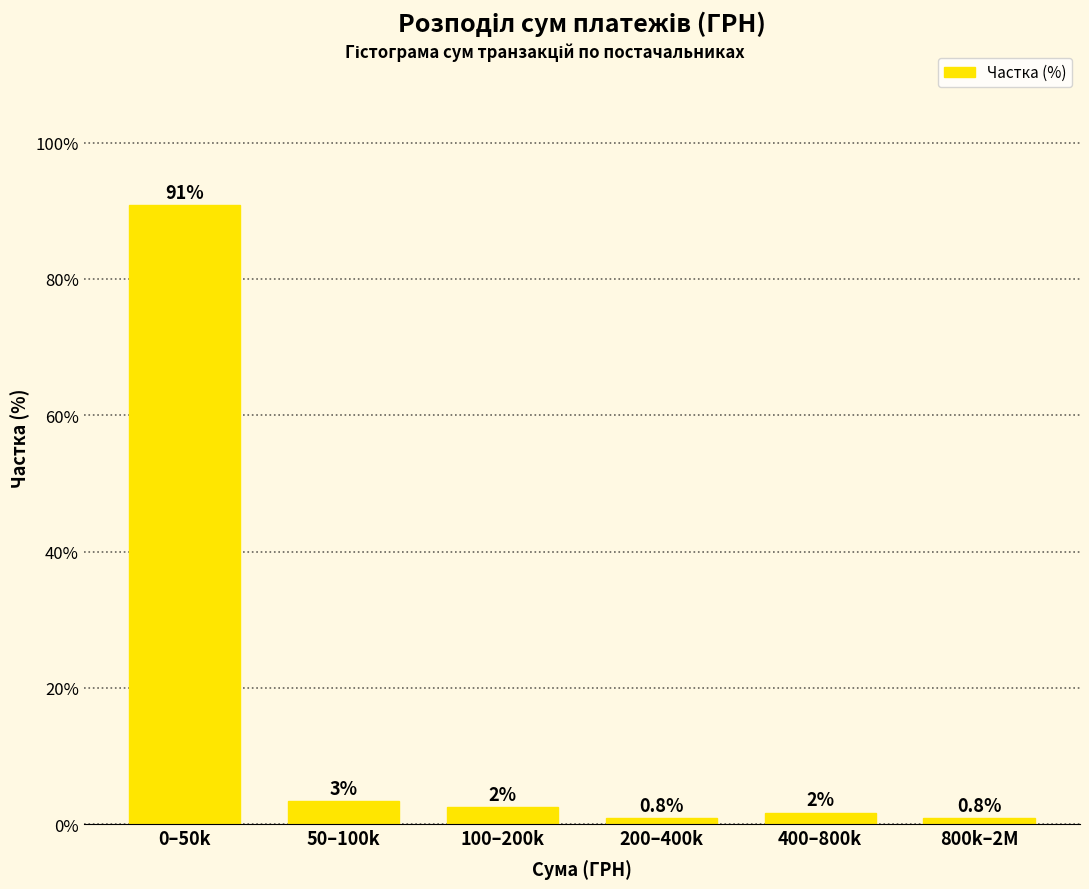

Is it true that the value at 200–400k is 0.8?

True